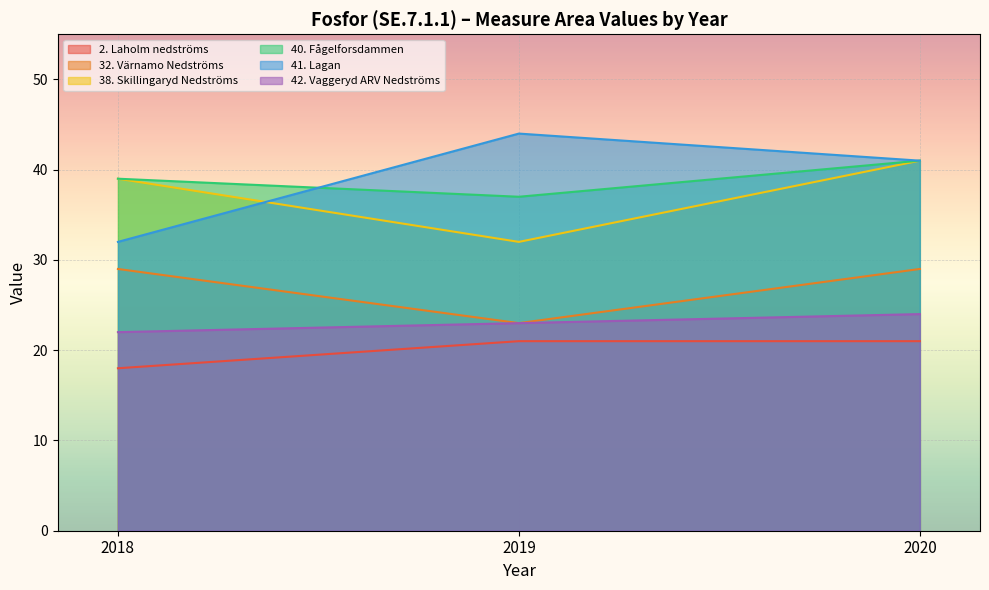

Reading left to right, transcribe all the data shown in this chart.

2. Laholm nedströms: 2018=18	2019=21	2020=21
32. Värnamo Nedströms: 2018=29	2019=23	2020=29
38. Skillingaryd Nedströms: 2018=39	2019=32	2020=41
40. Fågelforsdammen: 2018=39	2019=37	2020=41
41. Lagan: 2018=32	2019=44	2020=41
42. Vaggeryd ARV Nedströms: 2018=22	2019=23	2020=24